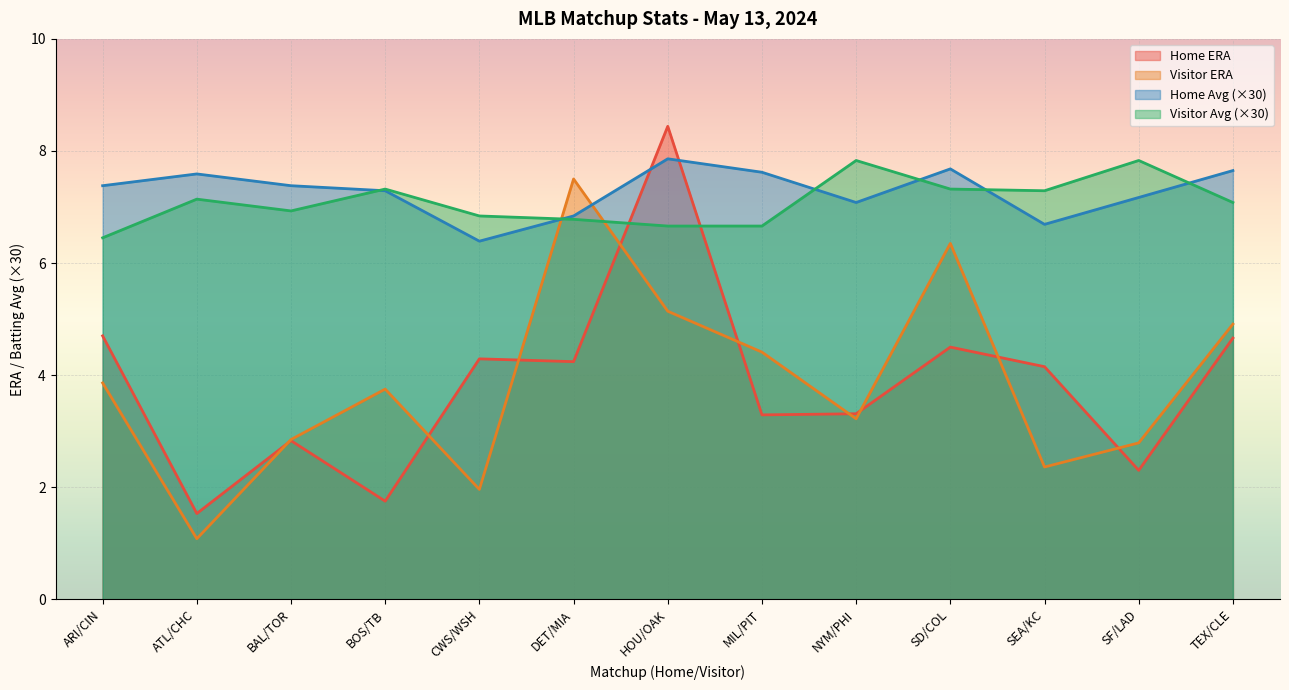

Reading left to right, extract all data points from this chart.

Home ERA: 4.7	1.5	2.8	1.8	4.3	4.2	8.4	3.3	3.3	4.5	4.2	2.3	4.7
Visitor ERA: 3.9	1.1	2.9	3.8	2.0	7.5	5.1	4.4	3.2	6.3	2.4	2.8	4.9
Home Avg: 7.4	7.6	7.4	7.3	6.4	6.8	7.9	7.6	7.1	7.7	6.7	7.2	7.7
Visitor Avg: 6.5	7.1	6.9	7.3	6.8	6.8	6.7	6.7	7.8	7.3	7.3	7.8	7.1